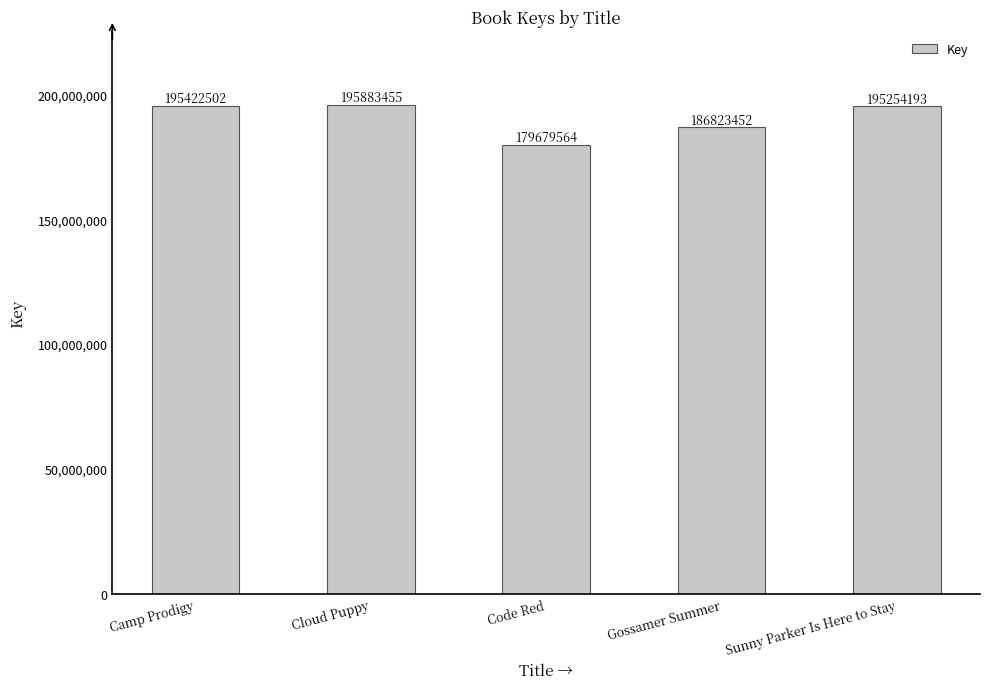

What position from the right is Code Red?

3